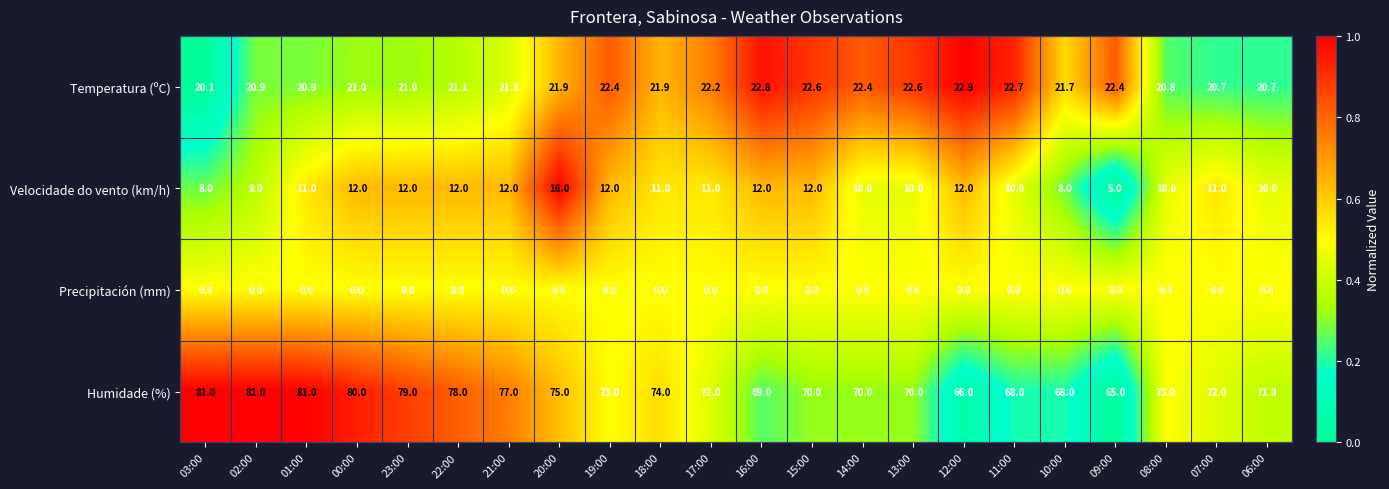

At which label does Humidade (%) reach its minimum?

09:00